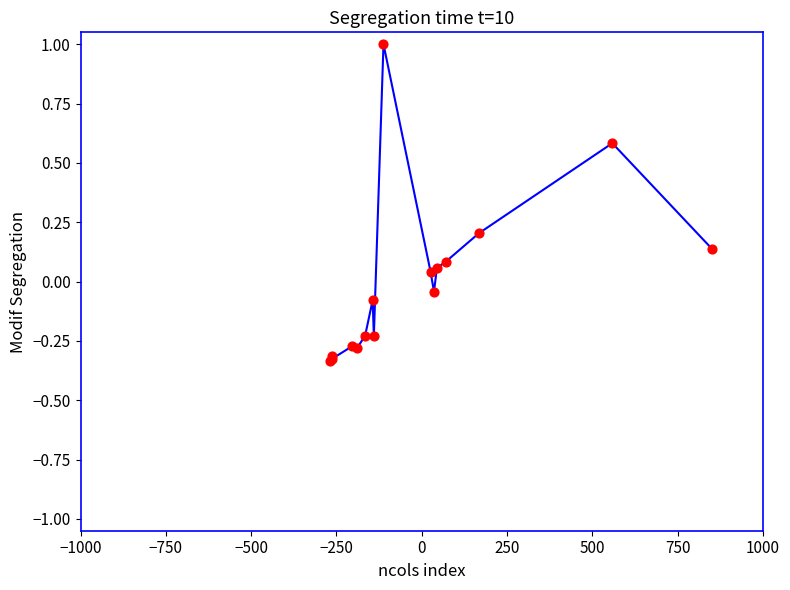

What is the difference between the maximum and minimum values?

1.3